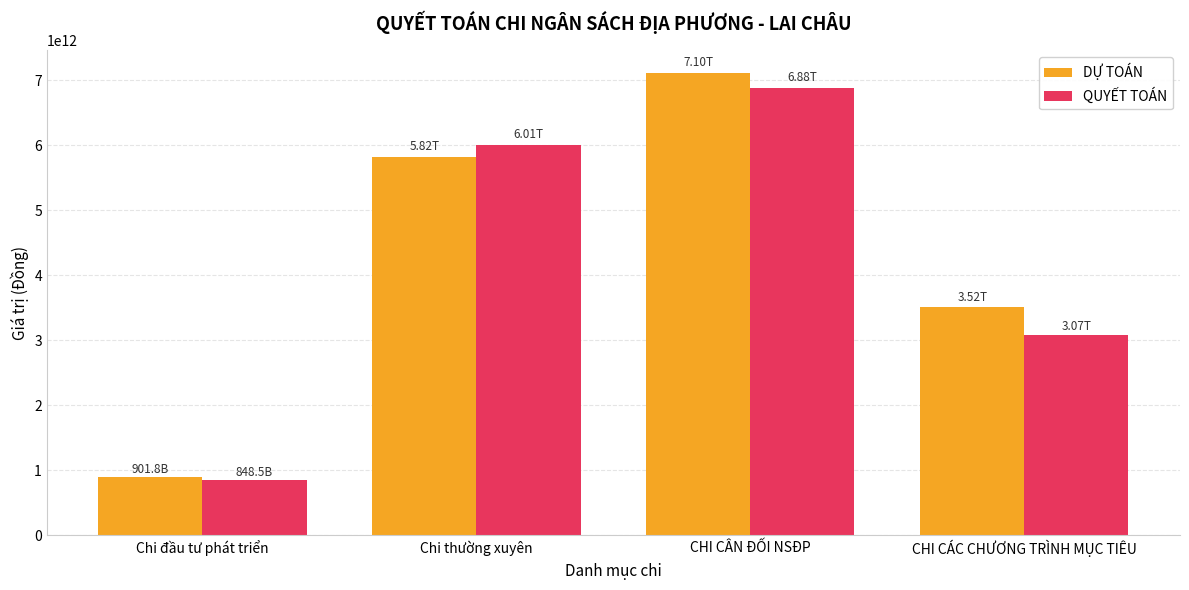

How many series are shown in this chart?

2